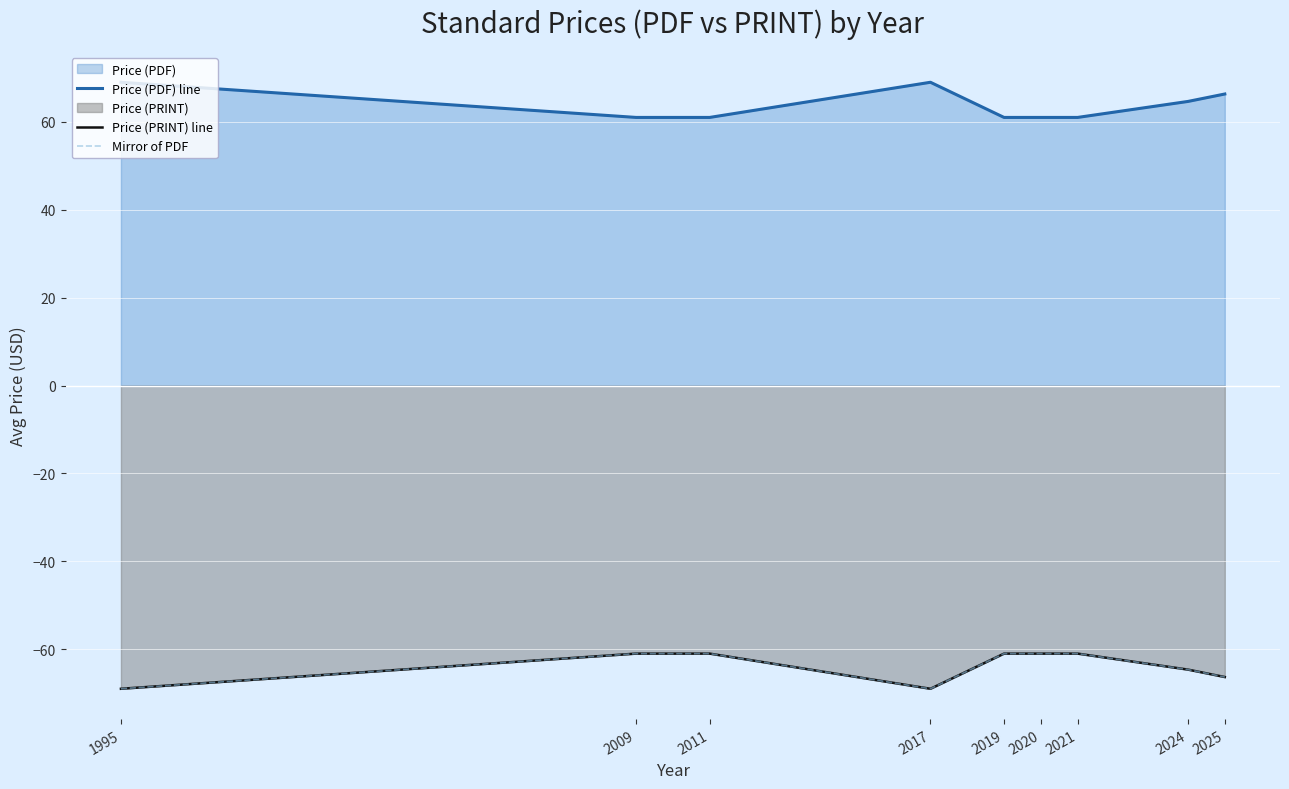

Reading right to left, what are all the values shown in this chart?

Price (PDF) line: 2025=66.3	2024=64.6	2021=61.0	2020=61.0	2019=61.0	2017=69.0	2011=61.0	2009=61.0	1995=69.0
Price (PRINT) line: 2025=-66.3	2024=-64.6	2021=-61.0	2020=-61.0	2019=-61.0	2017=-69.0	2011=-61.0	2009=-61.0	1995=-69.0
Mirror of PDF: 2025=-66.3	2024=-64.6	2021=-61.0	2020=-61.0	2019=-61.0	2017=-69.0	2011=-61.0	2009=-61.0	1995=-69.0